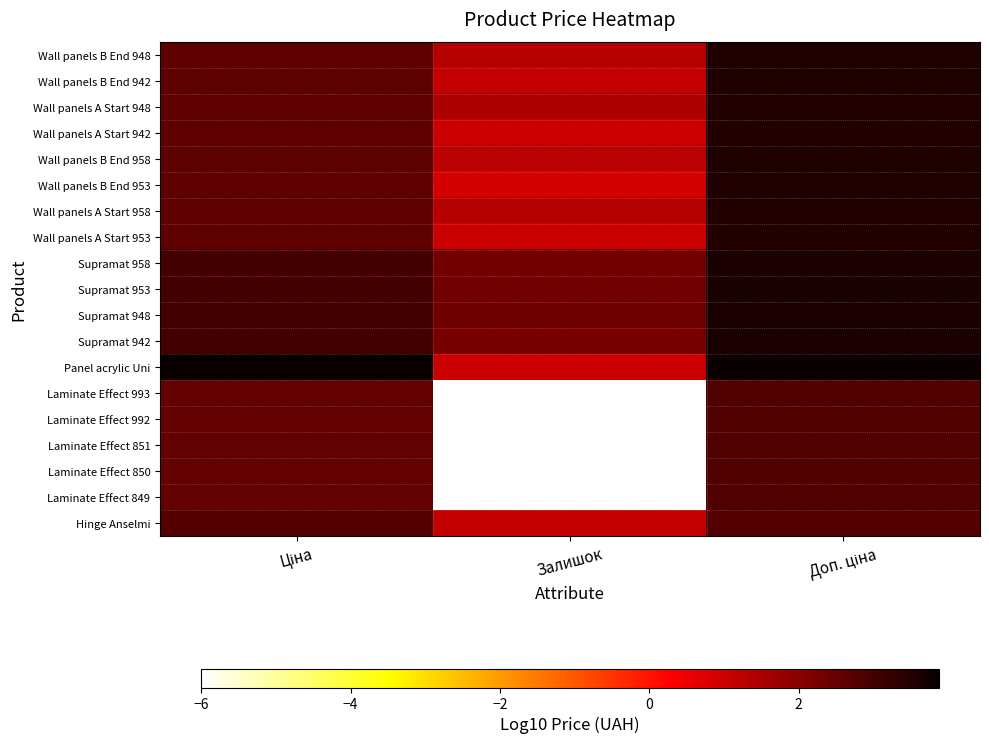

Reading left to right, extract all data points from this chart.

Wall panels B End 948: Ціна=2.6	Залишок=1.3	Доп. ціна=3.5
Wall panels B End 942: Ціна=2.6	Залишок=1.1	Доп. ціна=3.5
Wall panels A Start 948: Ціна=2.6	Залишок=1.5	Доп. ціна=3.5
Wall panels A Start 942: Ціна=2.6	Залишок=1.0	Доп. ціна=3.5
Wall panels B End 958: Ціна=2.6	Залишок=1.3	Доп. ціна=3.5
Wall panels B End 953: Ціна=2.6	Залишок=0.9	Доп. ціна=3.5
Wall panels A Start 958: Ціна=2.6	Залишок=1.3	Доп. ціна=3.5
Wall panels A Start 953: Ціна=2.6	Залишок=1.0	Доп. ціна=3.5
Supramat 958: Ціна=3.0	Залишок=2.3	Доп. ціна=3.6
Supramat 953: Ціна=3.0	Залишок=2.3	Доп. ціна=3.6
Supramat 948: Ціна=3.0	Залишок=2.4	Доп. ціна=3.6
Supramat 942: Ціна=3.0	Залишок=2.3	Доп. ціна=3.6
Panel acrylic Uni: Ціна=3.9	Залишок=1.0	Доп. ціна=3.9
Laminate Effect 993: Ціна=2.5	Залишок=-6.0	Доп. ціна=2.8
Laminate Effect 992: Ціна=2.5	Залишок=-6.0	Доп. ціна=2.8
Laminate Effect 851: Ціна=2.5	Залишок=-6.0	Доп. ціна=2.8
Laminate Effect 850: Ціна=2.5	Залишок=-6.0	Доп. ціна=2.8
Laminate Effect 849: Ціна=2.5	Залишок=-6.0	Доп. ціна=2.8
Hinge Anselmi: Ціна=2.8	Залишок=1.1	Доп. ціна=2.8